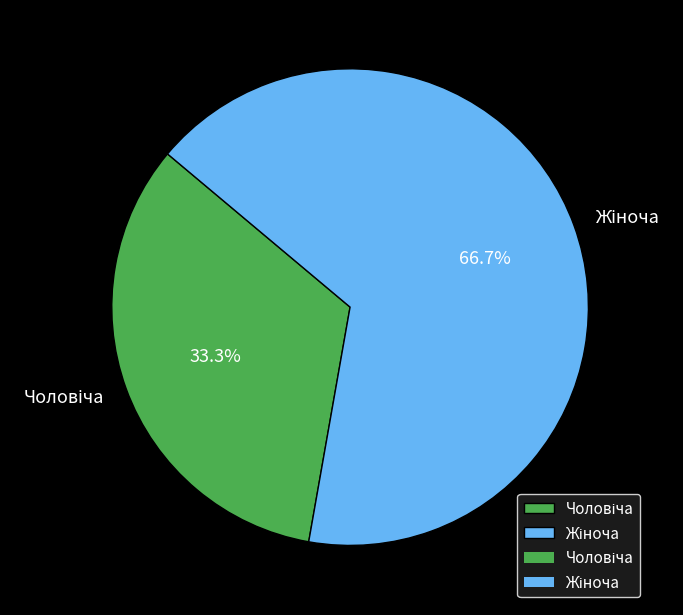

Is there a majority slice in this chart?

Yes